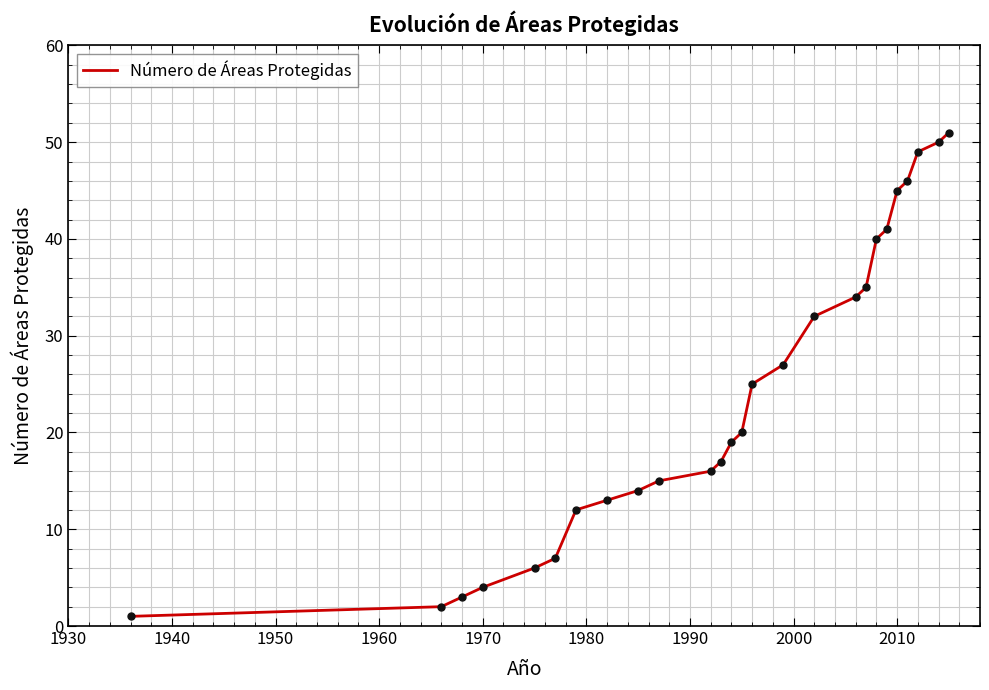

What is the difference between the maximum and minimum values?

50